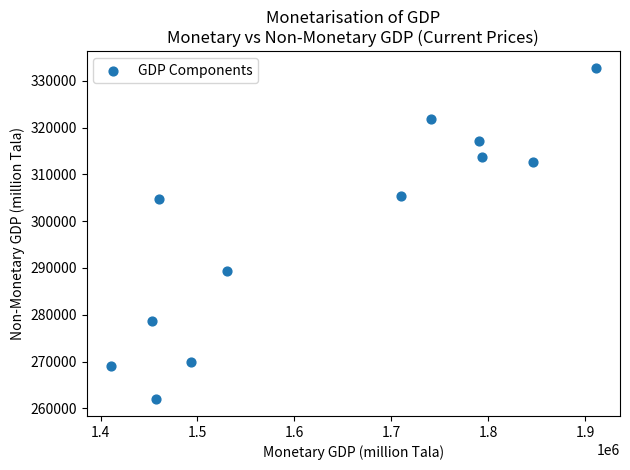

What is the range of X values (max minus min)?

500549.4